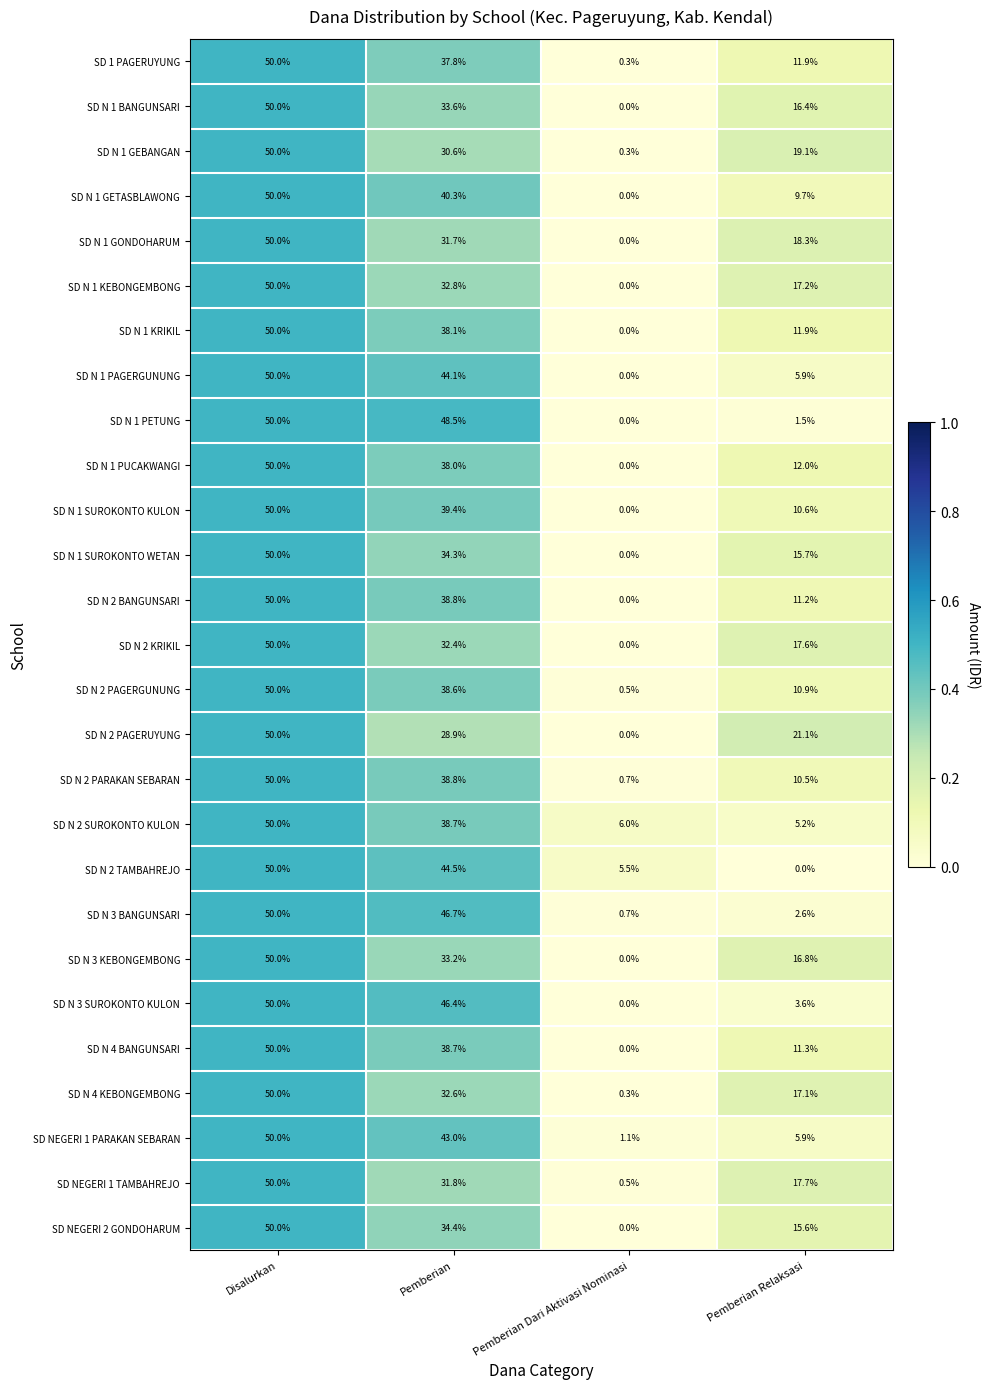

List the labels in order of SD N 2 PAGERUYUNG value, smallest first.

Pemberian Dari Aktivasi Nominasi, Pemberian Relaksasi, Pemberian, Disalurkan